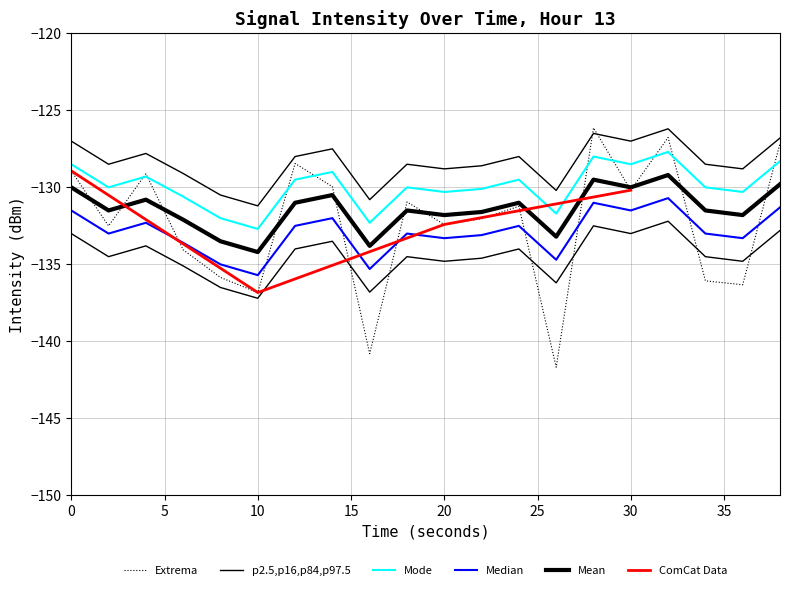

Reading left to right, what are all the values shown in this chart?

intensity(dBm): -128.9	-132.5	-129.1	-134.1	-135.8	-136.8	-128.4	-130.0	-140.8	-130.9	-132.4	-132.0	-131.2	-141.7	-126.1	-130.2	-126.8	-136.1	-136.3	-127.1
smoothed: -127.0	-128.5	-127.8	-129.1	-130.5	-131.2	-128.0	-127.5	-130.8	-128.5	-128.8	-128.6	-128.0	-130.2	-126.5	-127.0	-126.2	-128.5	-128.8	-126.8